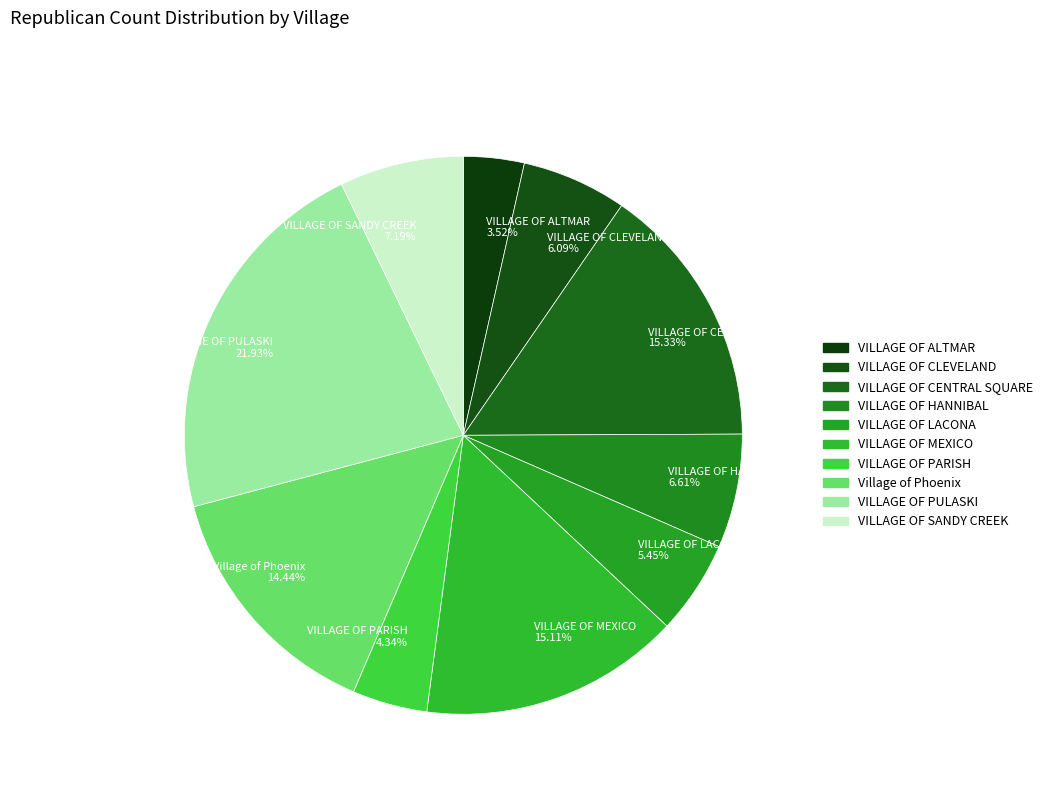

Does VILLAGE OF ALTMAR 3.52% account for over 50% of the chart?

No